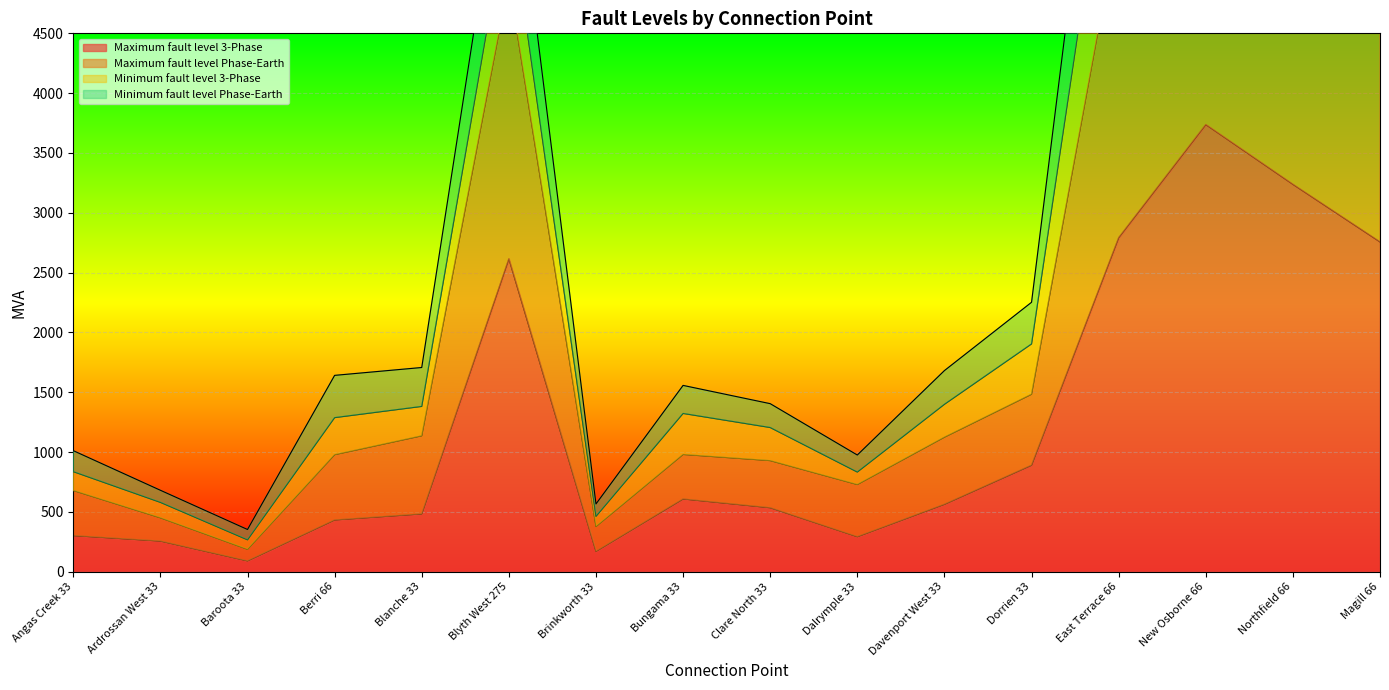

At which label does Maximum fault level 3-Phase reach its peak?

New Osborne 66